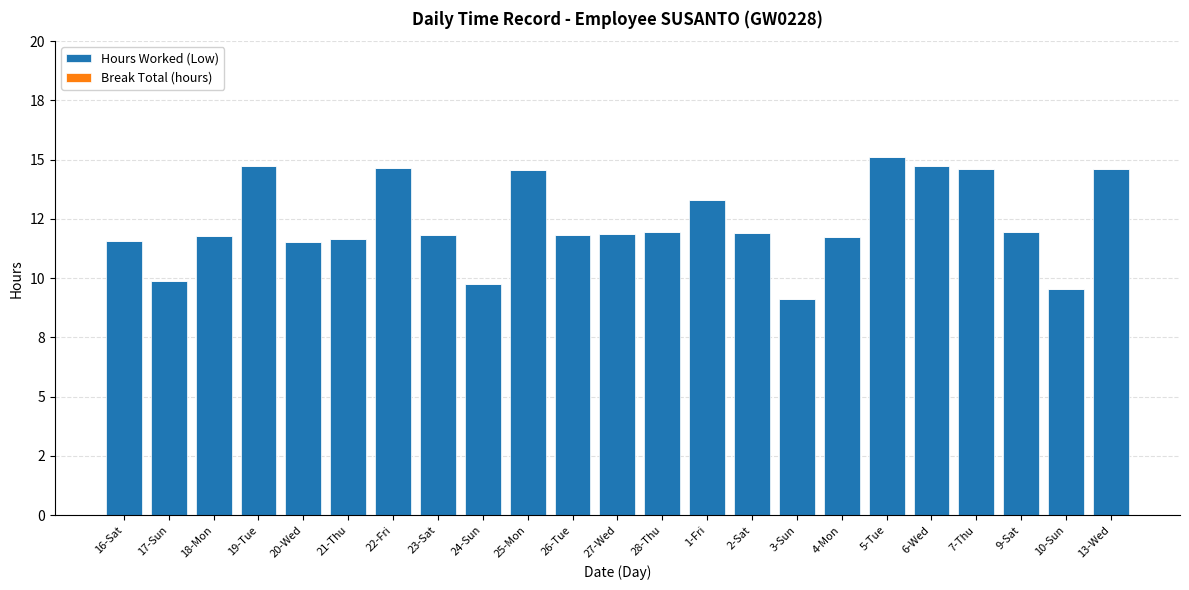

What is the label of the 5th bar from the left?

20-Wed